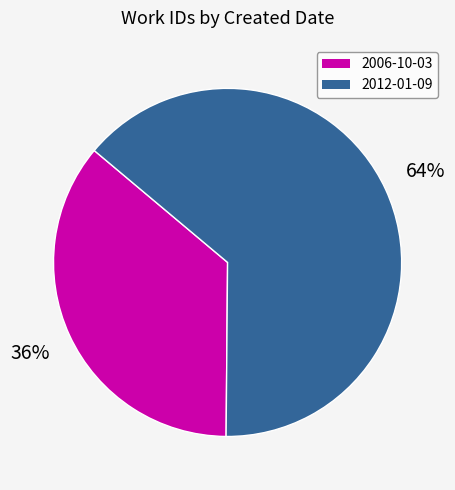

To the nearest percent, what is the difference between the largest and smallest slice percentages?

28%